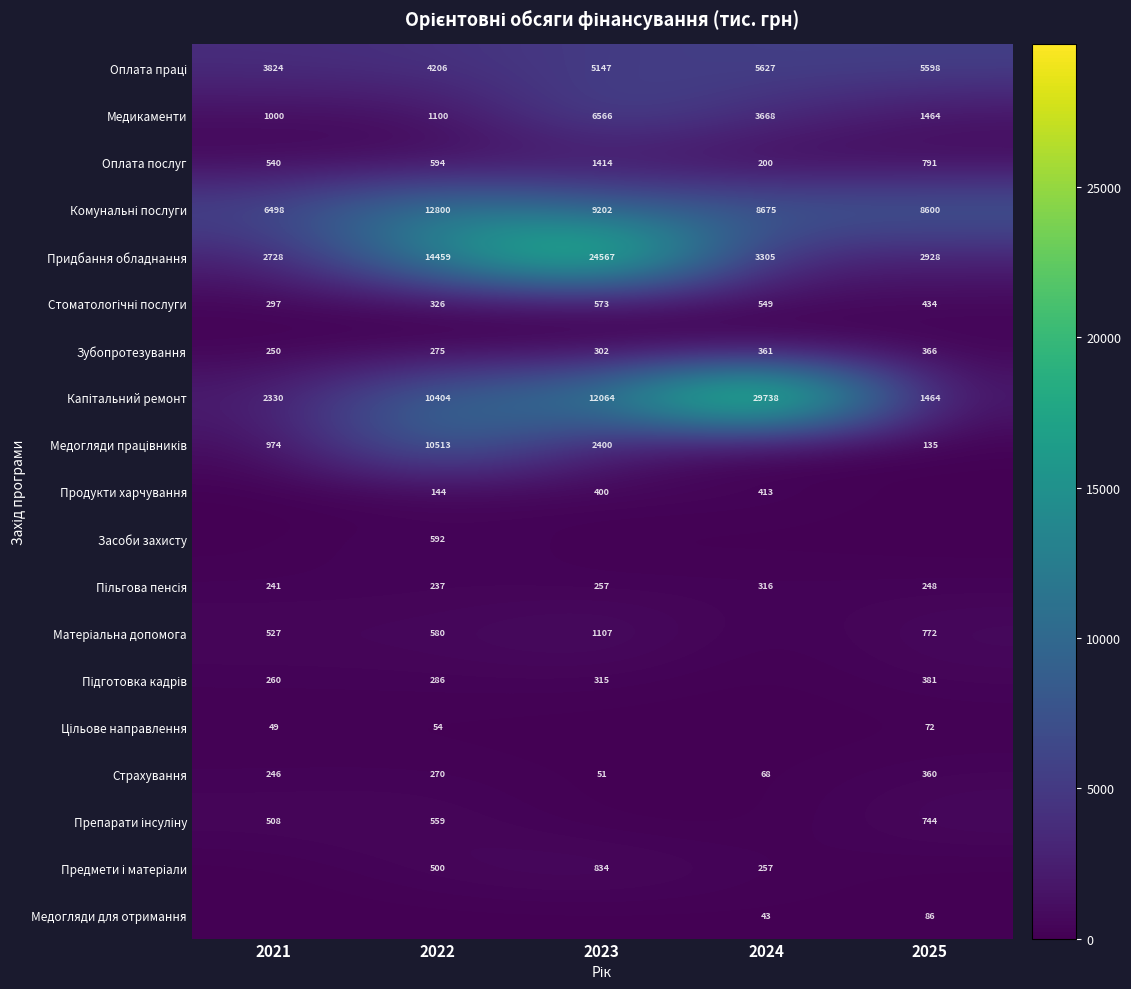

At which label is Зубопротезування closest to 308?

2023